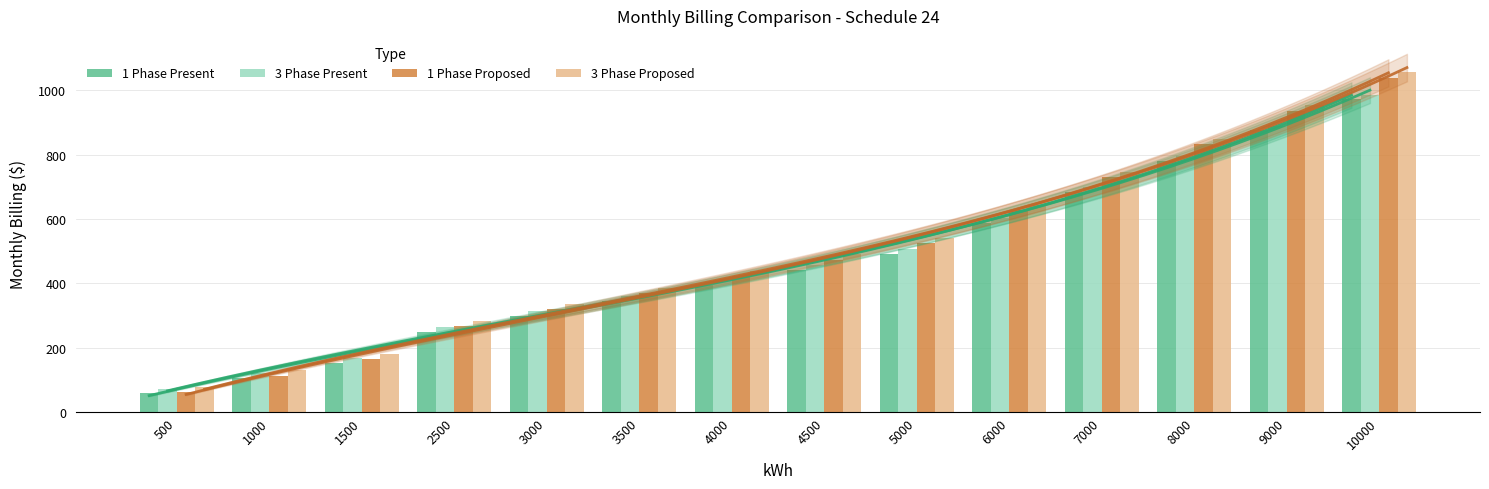

What is the total value across all series at 4000?

1664.7